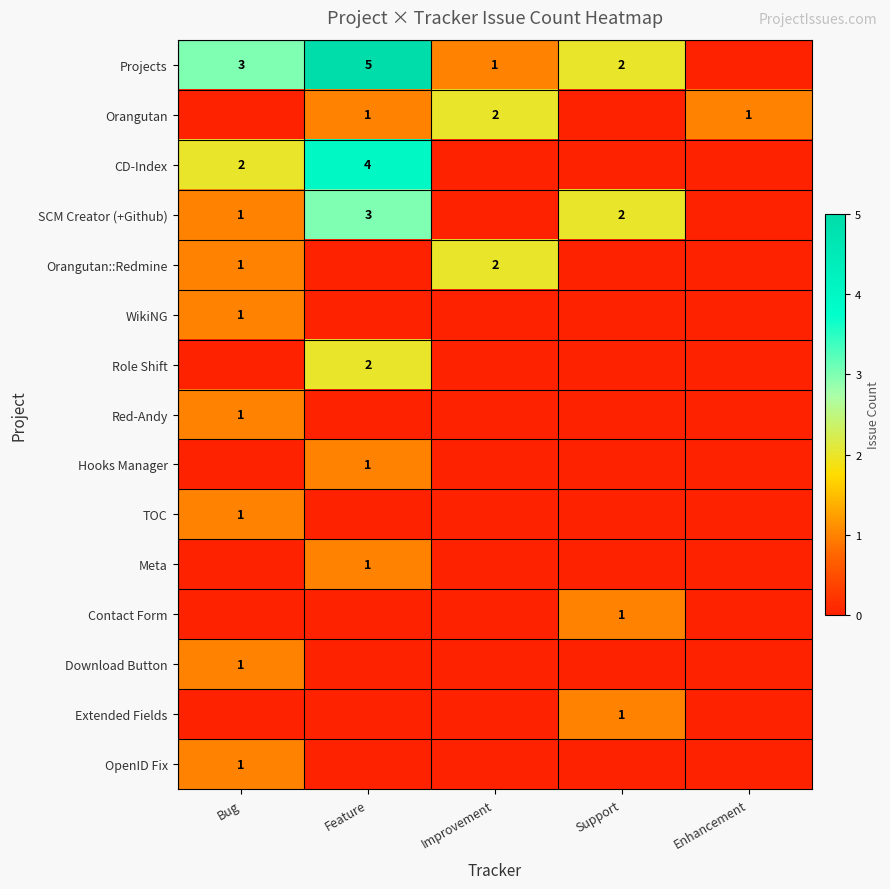

The value of Orangutan at Feature is 0. True or false?

False